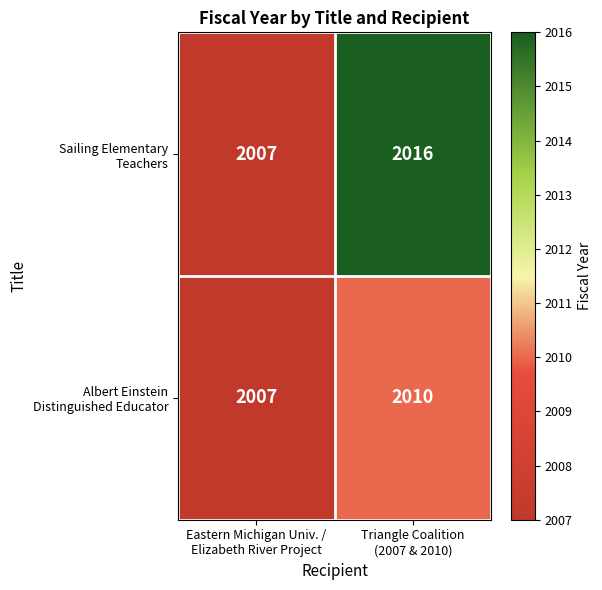

What is the smallest value displayed?

2007